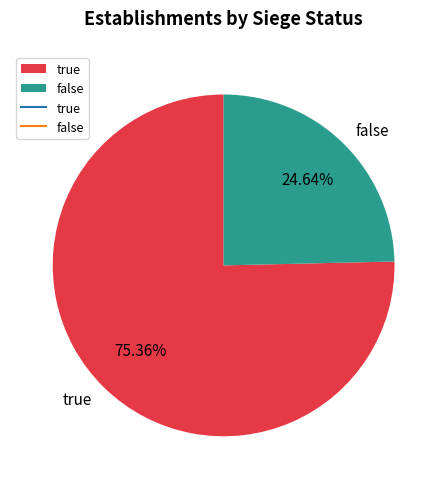

Is it true that false is 40% of the pie?

False